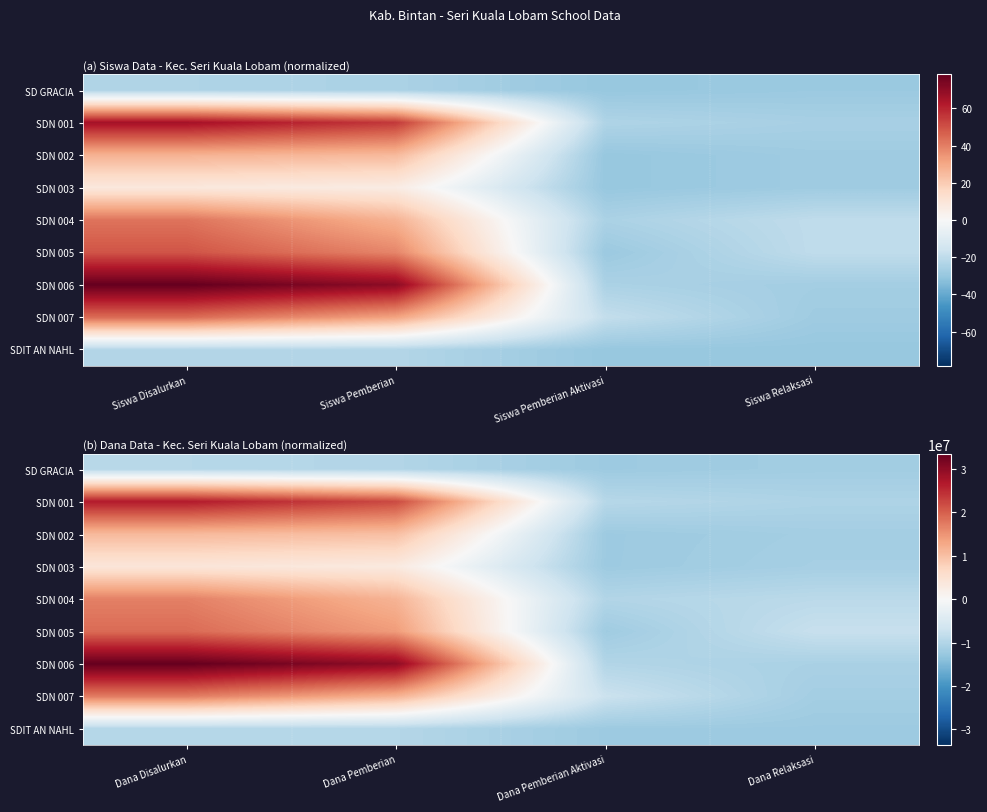

The value of SDIT AN NAHL at Dana Relaksasi is -6095915. True or false?

False